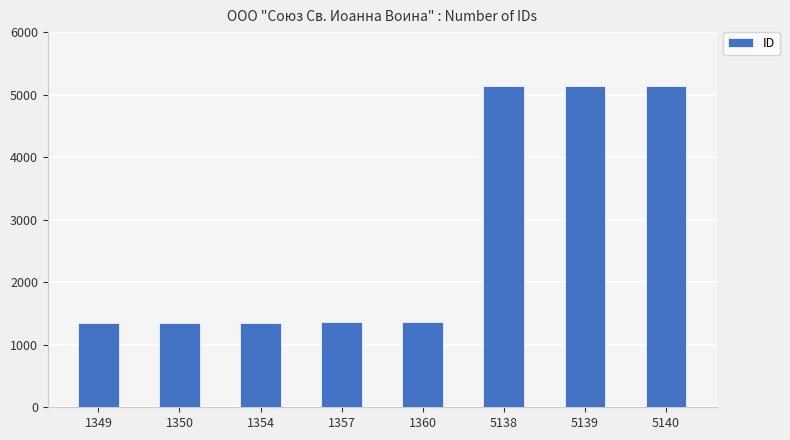

What is the difference between the second highest and minimum values?

3790